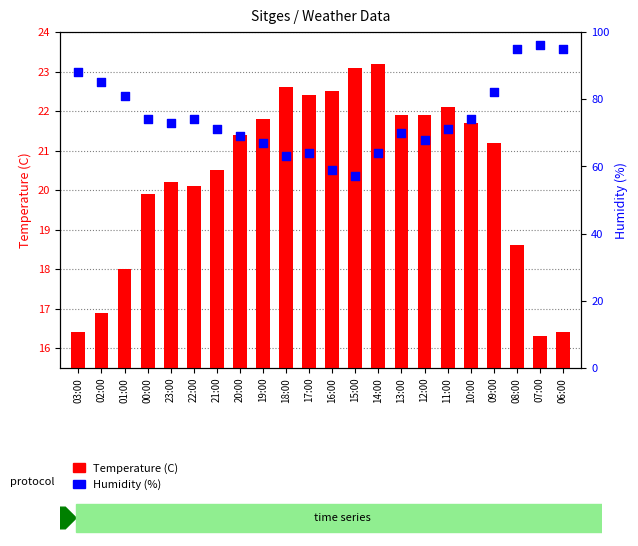

Which series has the widest spread of Y values?

Humidity (%)